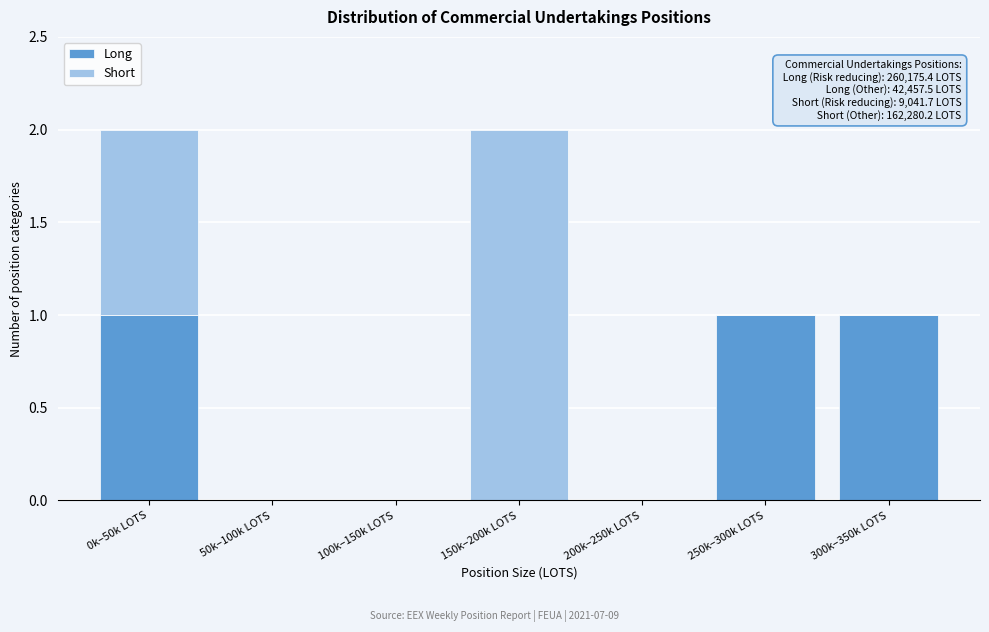

Reading left to right, what are the values for Long?

0k–50k LOTS=1	50k–100k LOTS=0	100k–150k LOTS=0	150k–200k LOTS=0	200k–250k LOTS=0	250k–300k LOTS=1	300k–350k LOTS=1